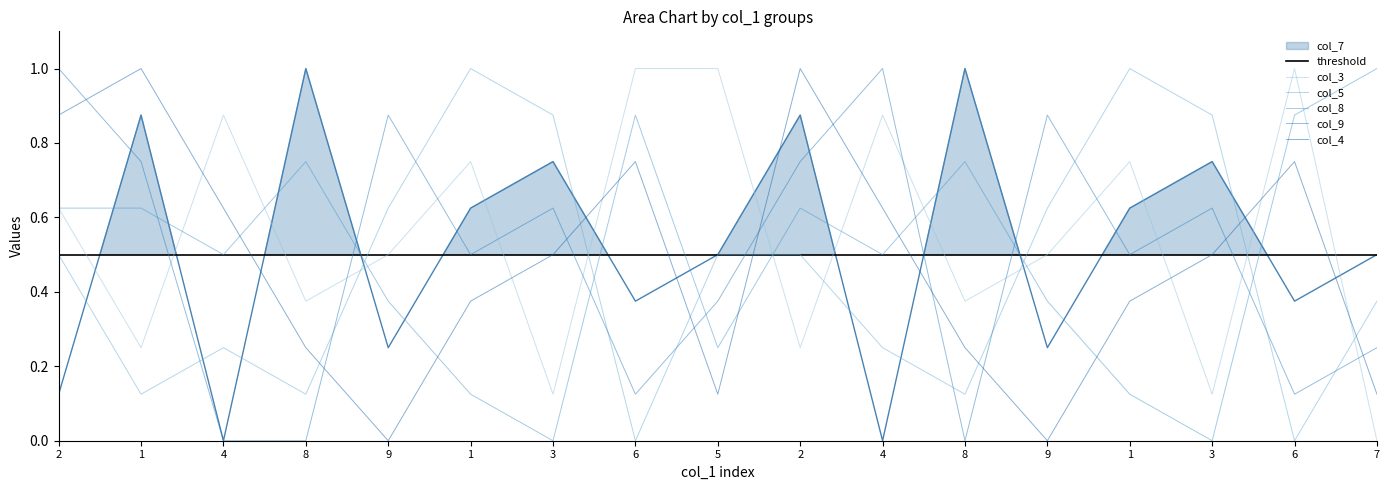

Read the col_4 value at 7.

0.1